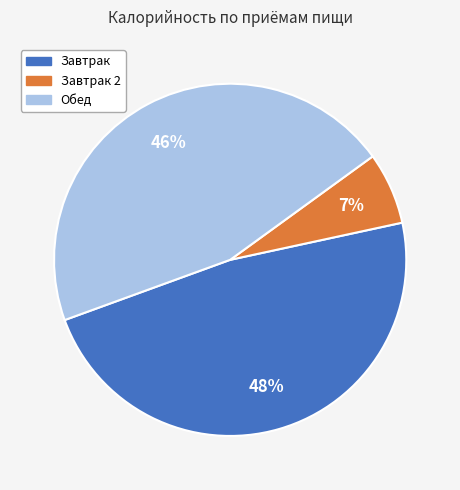

Is there any slice that represents more than half of the pie?

No